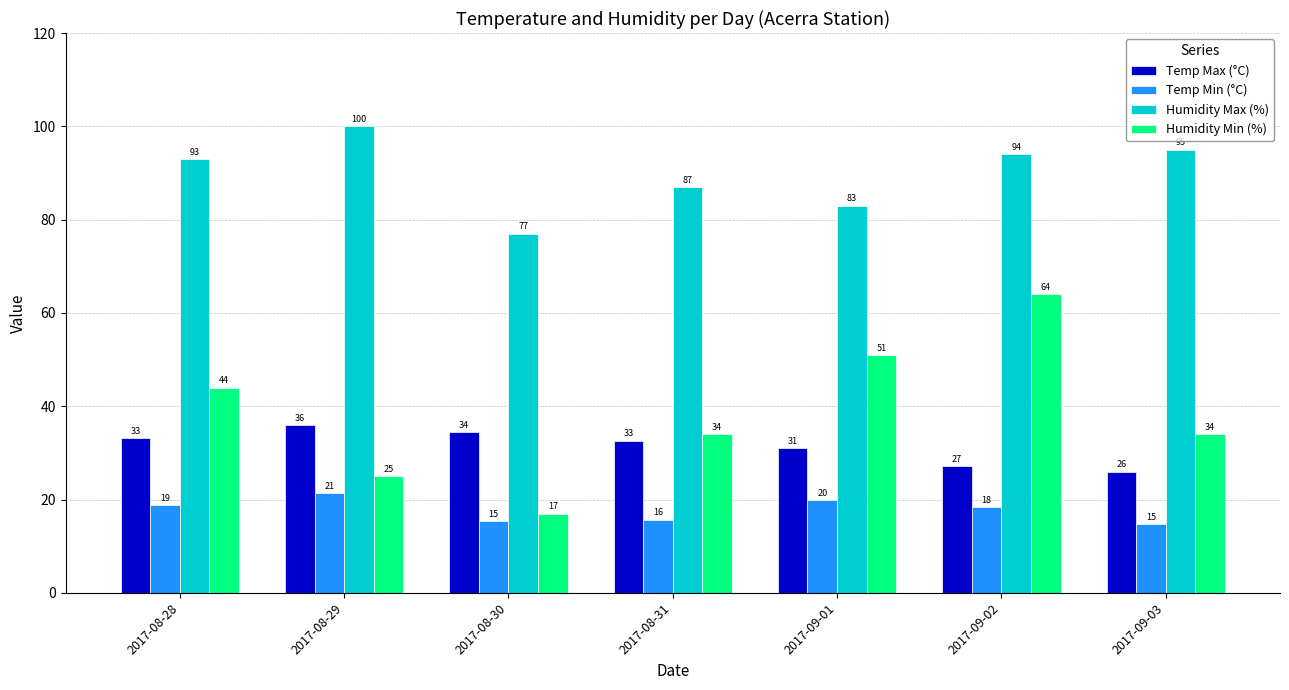

How many distinct data groups are displayed?

4